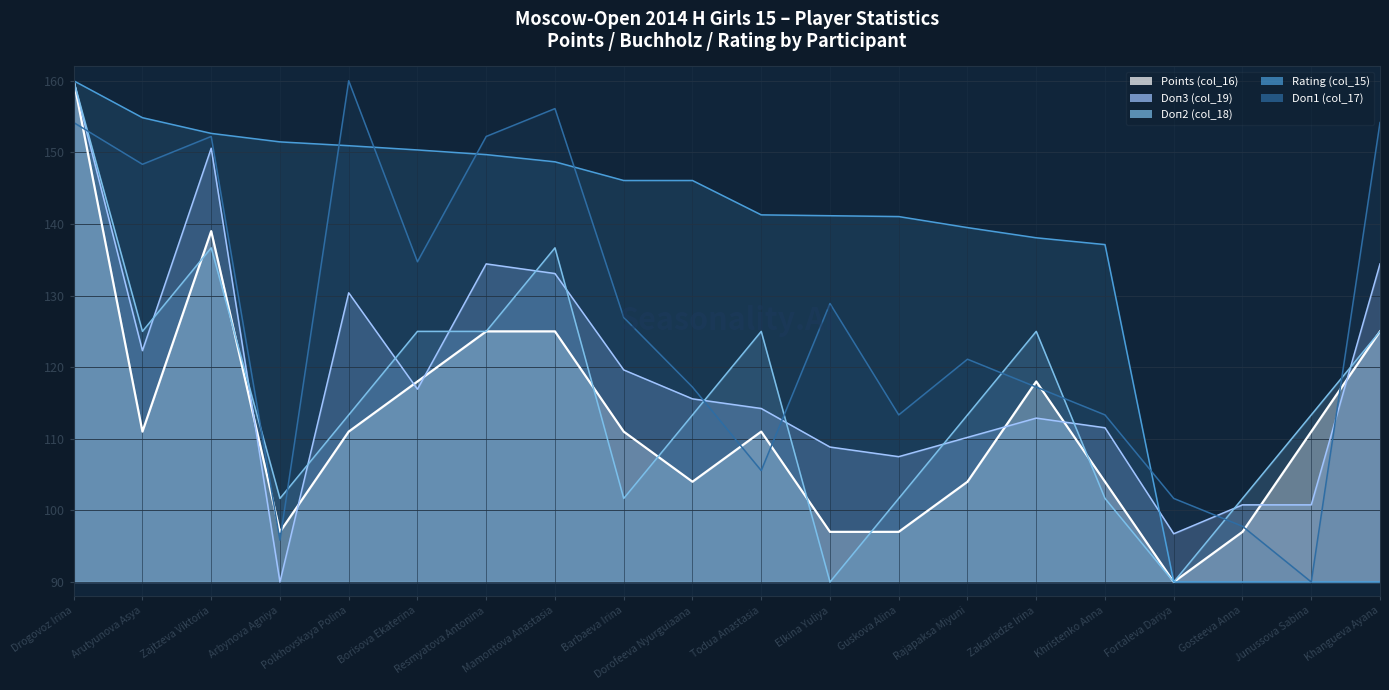

What is the lowest value of the Doп2 (col_18) series?

90.0